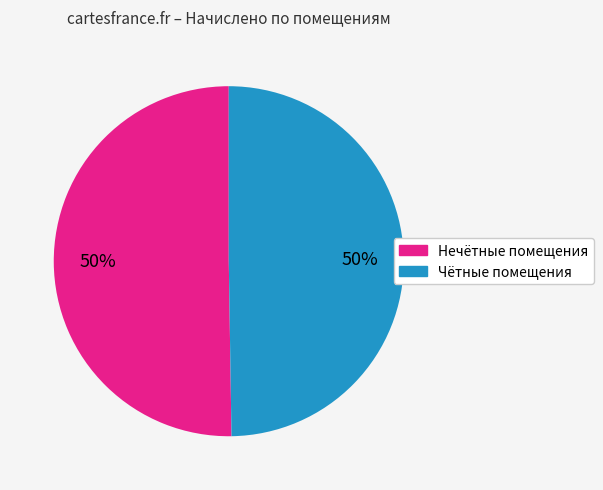

To the nearest percent, what is the average slice percentage?

50%